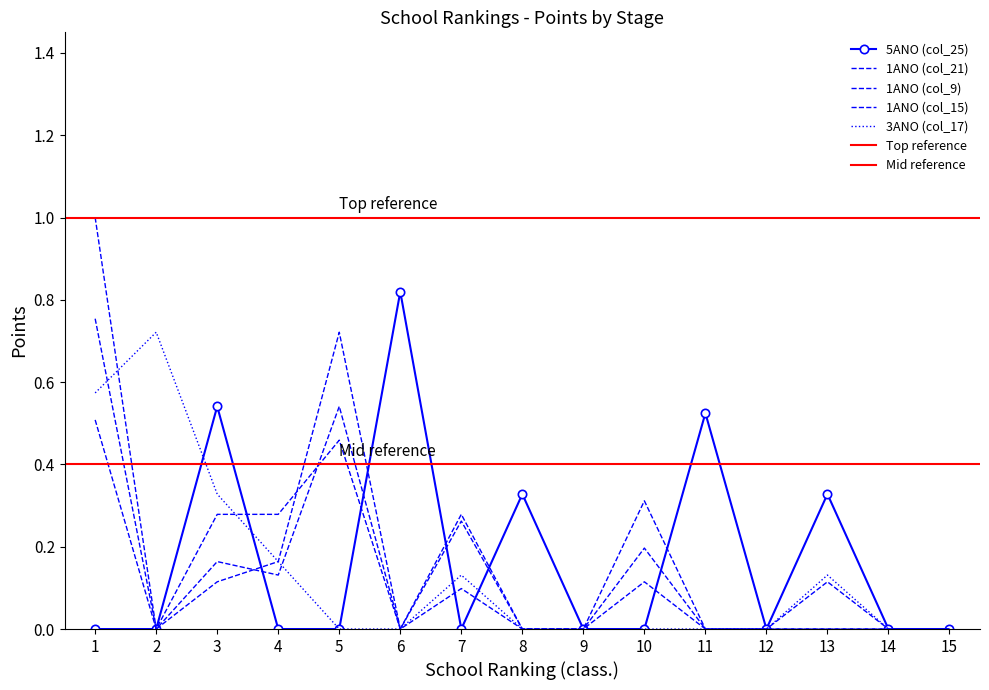

Is it true that 5ANO (col_25) equals 0.2 at 3?

False